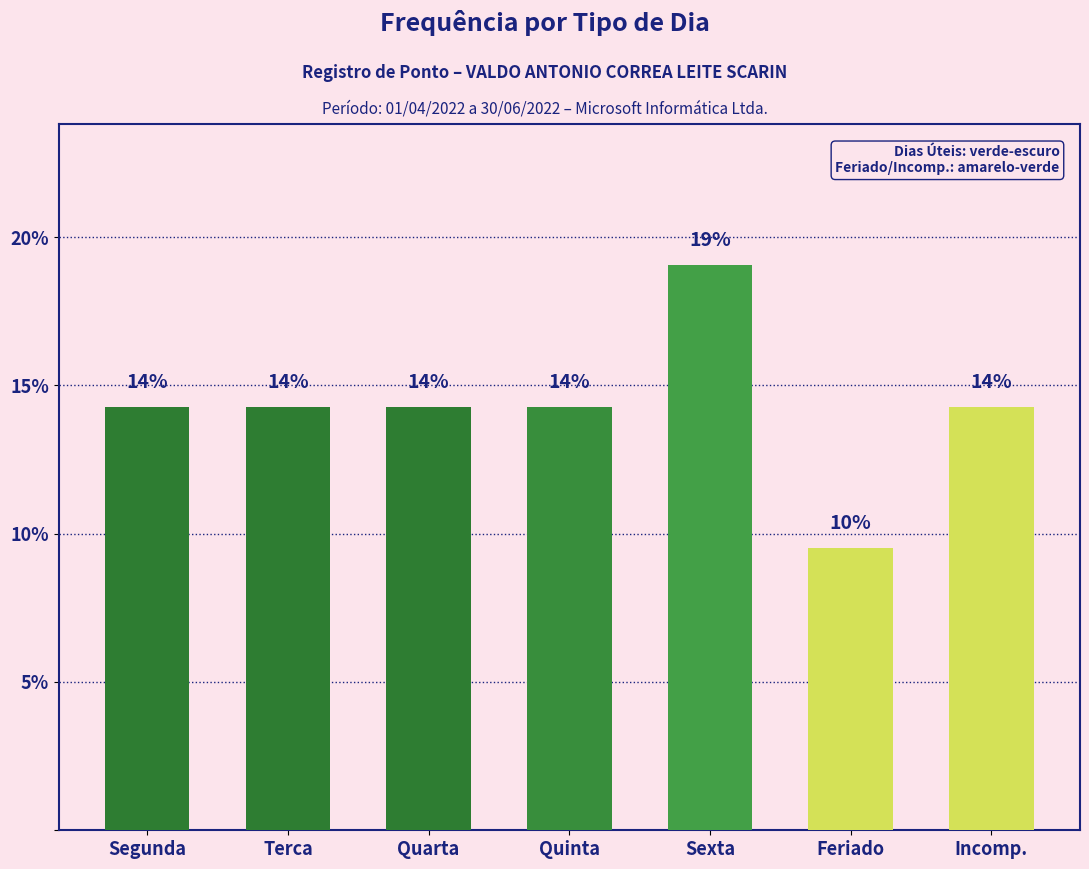

True or false: the data shows 14.3 at Incomp..

True